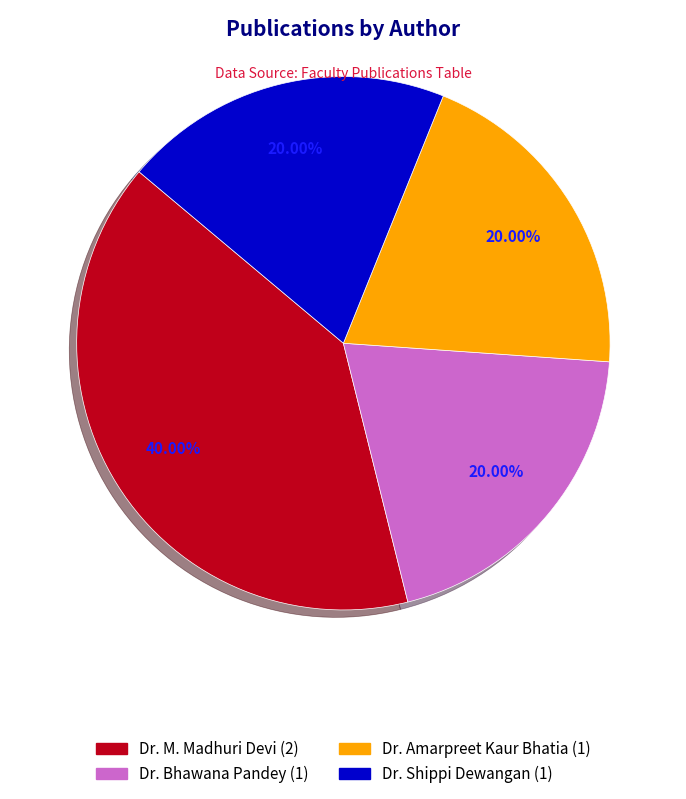

True or false: Dr. Shippi Dewangan accounts for 20% of the total.

True